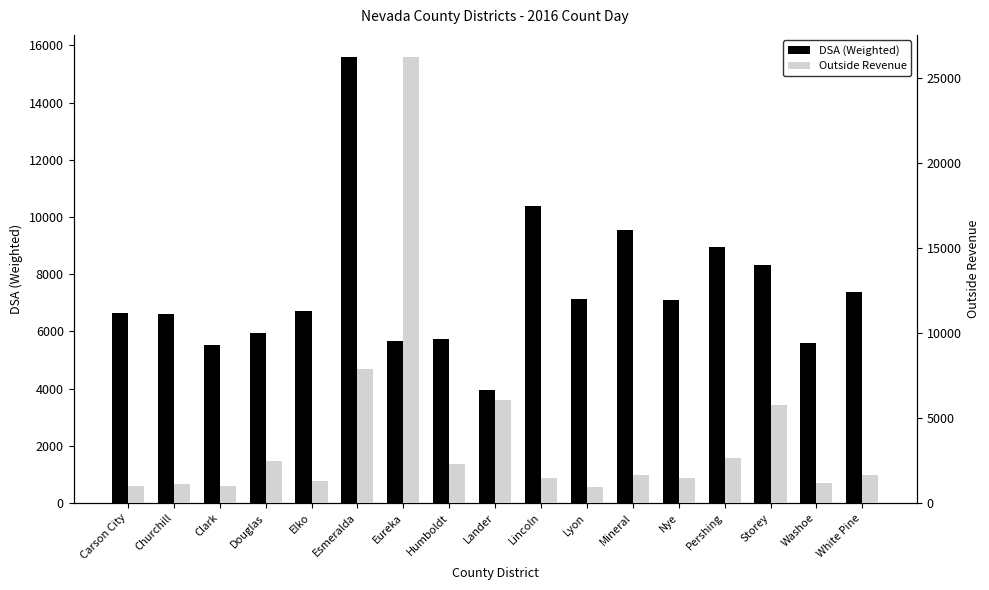

How many data points in DSA (Weighted) are above 6707?

8